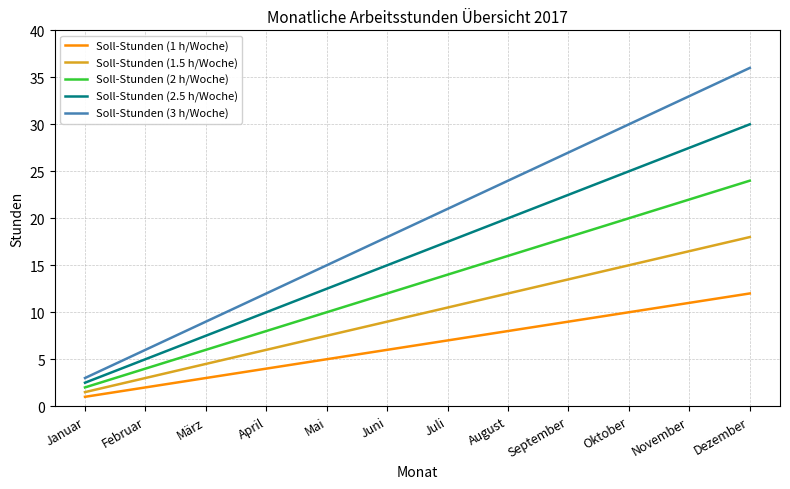

Between Oktober and November, which series saw the biggest shift?

Soll-Stunden (3 h/Woche)